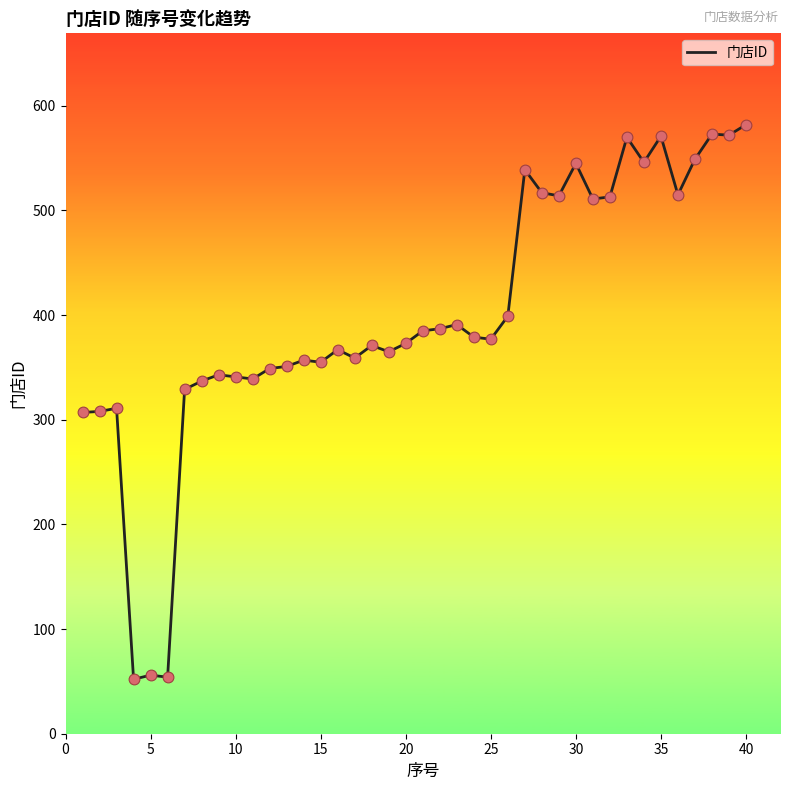

What is the difference between the maximum and minimum values?

530